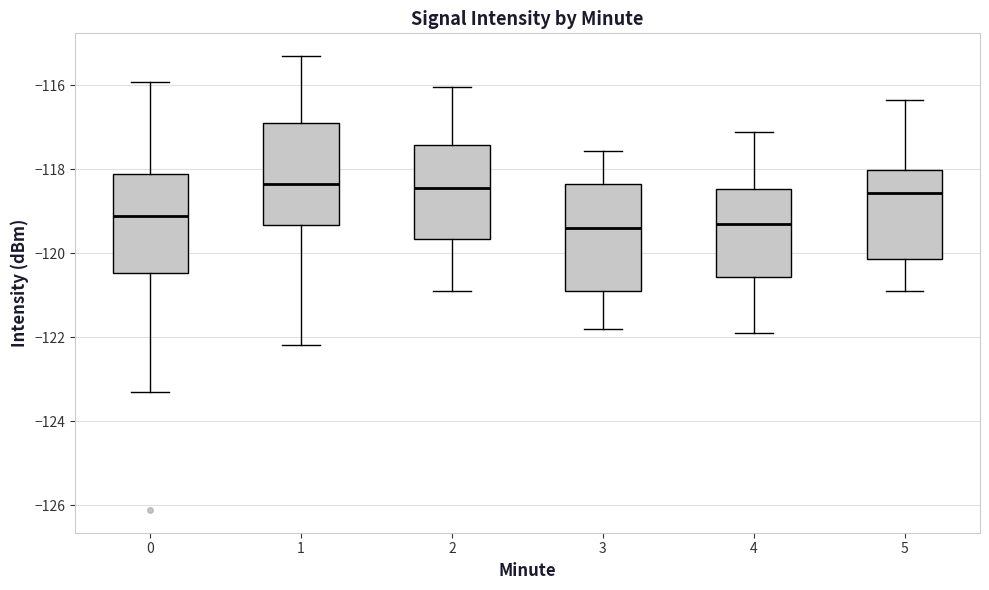

Reading left to right, transcribe this box plot: for each box, give where its median line is, the range the box spans, and where its two whiskers end, as read against the y-axis. The values are not printed on the chart, so give them approximately, as read against the axis.

0: median -119.2, box -120.4 to -118.2, whiskers -123.2 to -116.0
1: median -118.4, box -119.4 to -116.8, whiskers -122.2 to -115.4
2: median -118.4, box -119.6 to -117.4, whiskers -120.8 to -116.0
3: median -119.4, box -121.0 to -118.4, whiskers -121.8 to -117.6
4: median -119.2, box -120.6 to -118.4, whiskers -122.0 to -117.2
5: median -118.6, box -120.2 to -118.0, whiskers -121.0 to -116.4